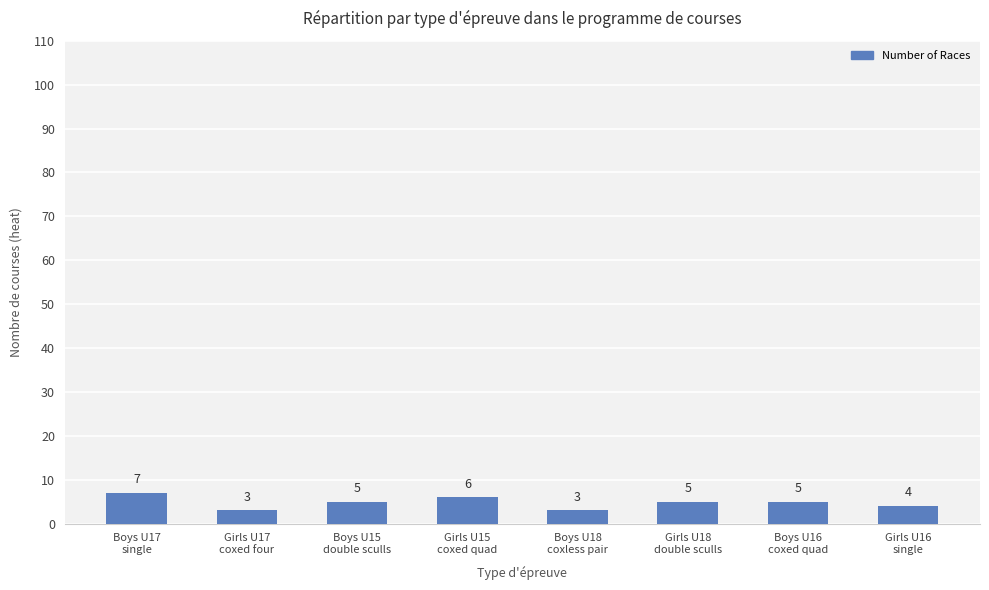

Reading left to right, what are all the values shown in this chart?

7	3	5	6	3	5	5	4